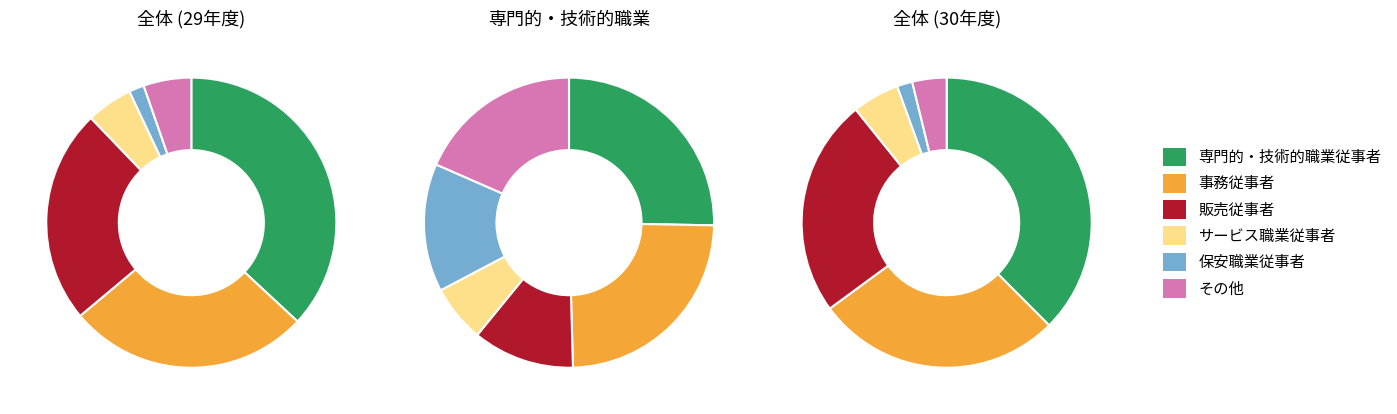

To the nearest percent, what is the difference between the largest and smallest slice percentages?

37%